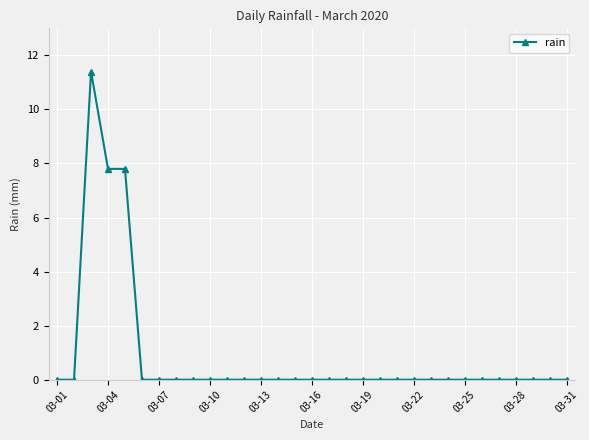

True or false: the data has more than 0 interior local peaks.

True